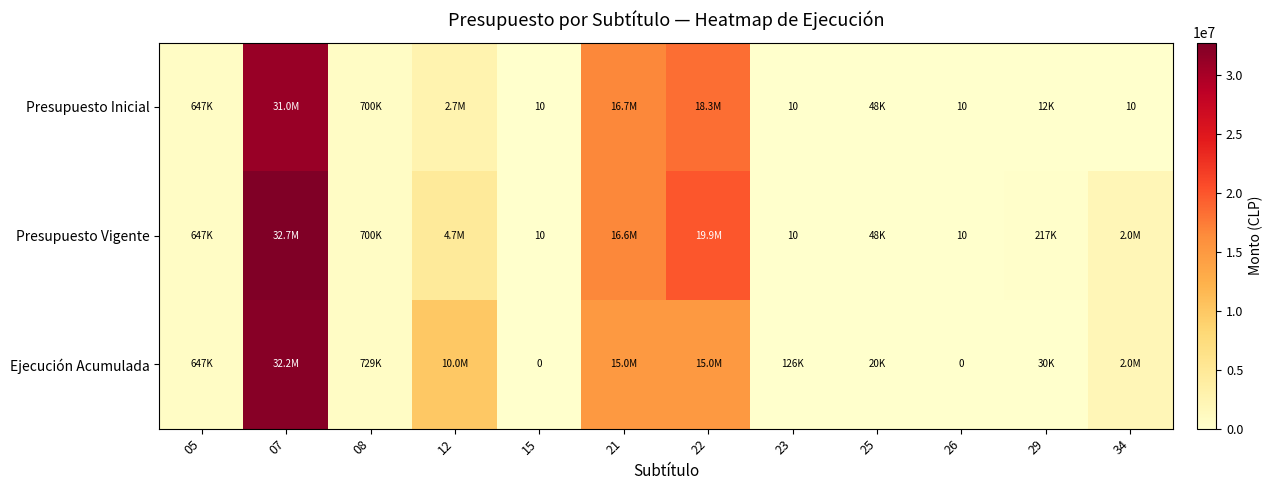

The Presupuesto Inicial series shows 15 at 15. True or false?

False